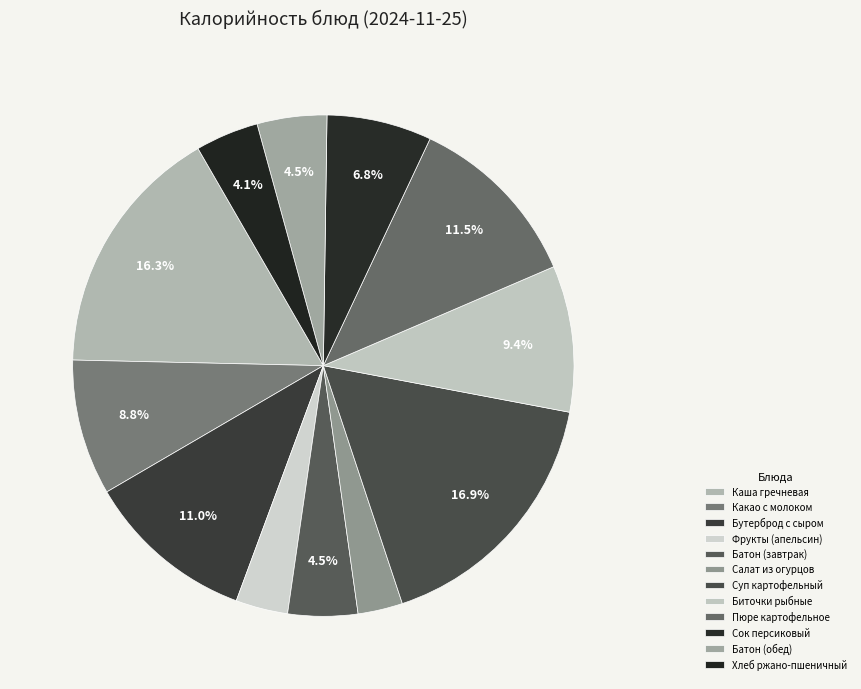

True or false: Какао с молоком accounts for 2% of the total.

False